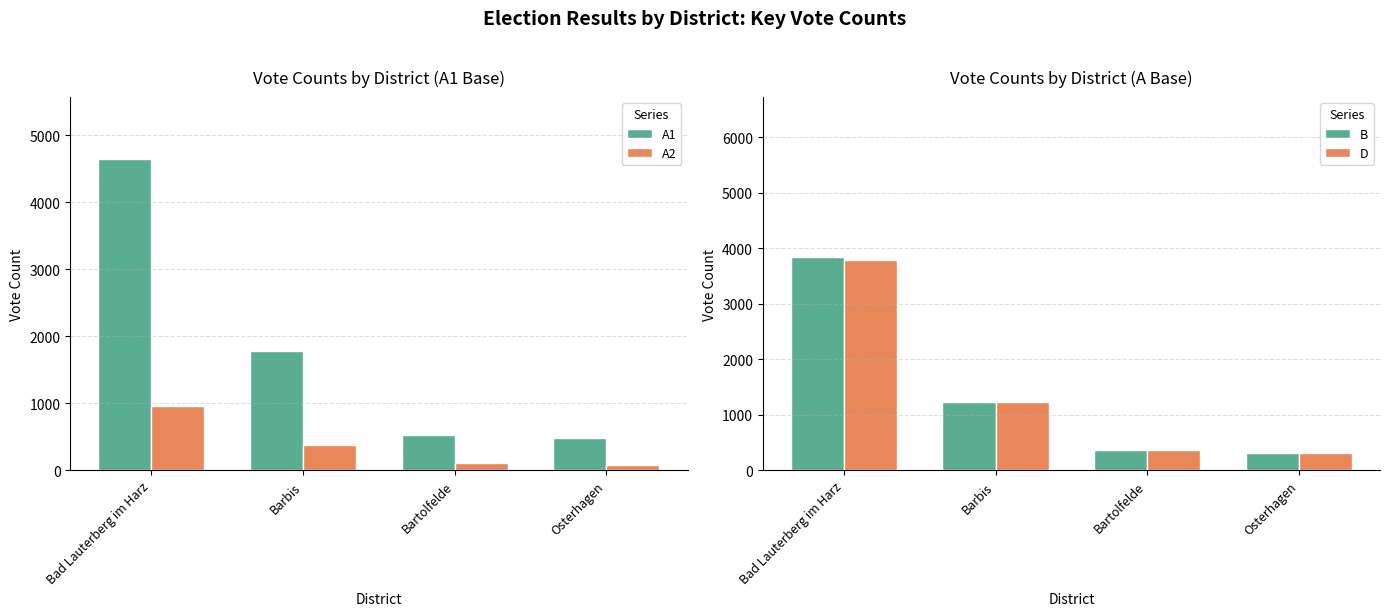

Reading left to right, what are all the values shown in this chart?

A1: Bad Lauterberg im Harz=4640	Barbis=1778	Bartolfelde=536	Osterhagen=480
A2: Bad Lauterberg im Harz=966	Barbis=387	Bartolfelde=109	Osterhagen=75
B: Bad Lauterberg im Harz=3843	Barbis=1240	Bartolfelde=371	Osterhagen=319
D: Bad Lauterberg im Harz=3792	Barbis=1228	Bartolfelde=367	Osterhagen=315